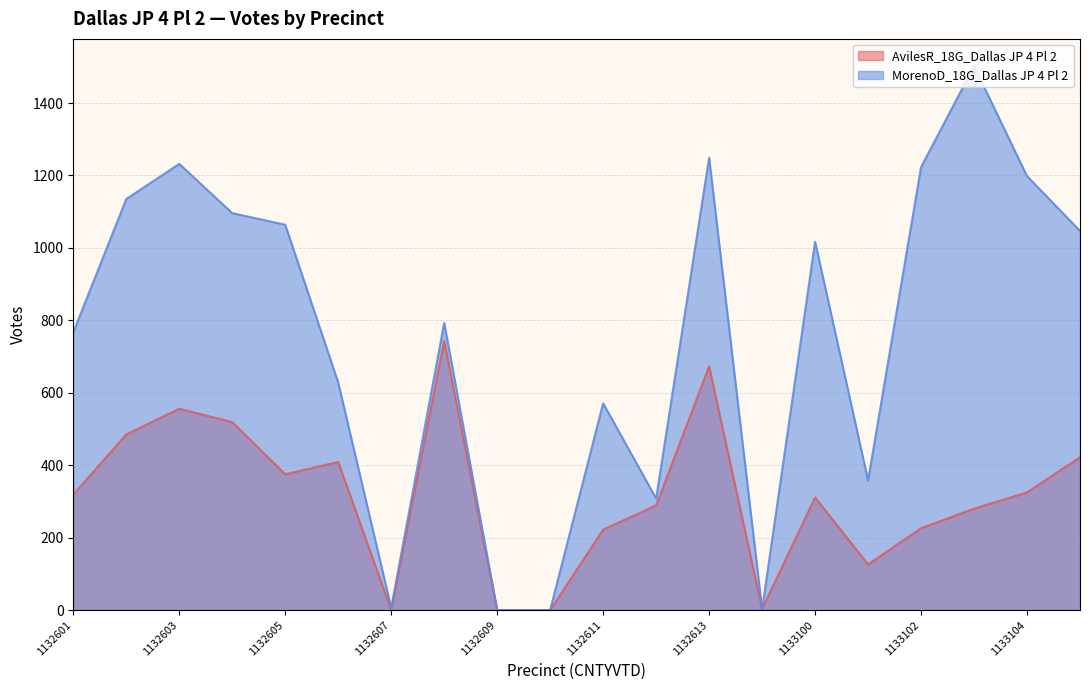

Between 1132610 and 1132612, which is larger?

1132612